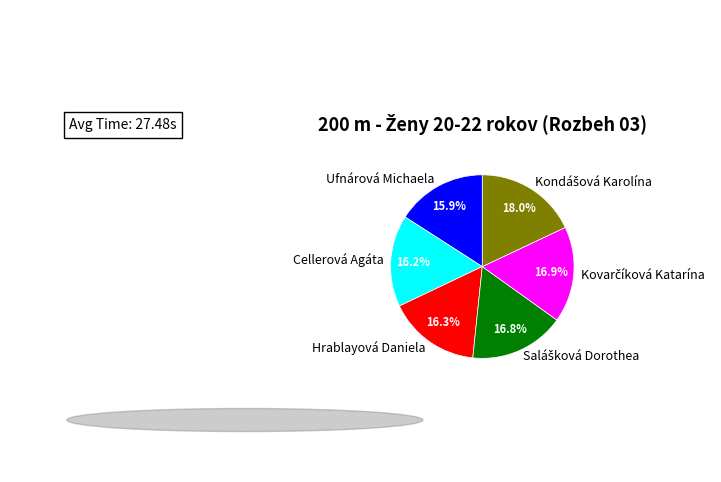

Is there a majority slice in this chart?

No